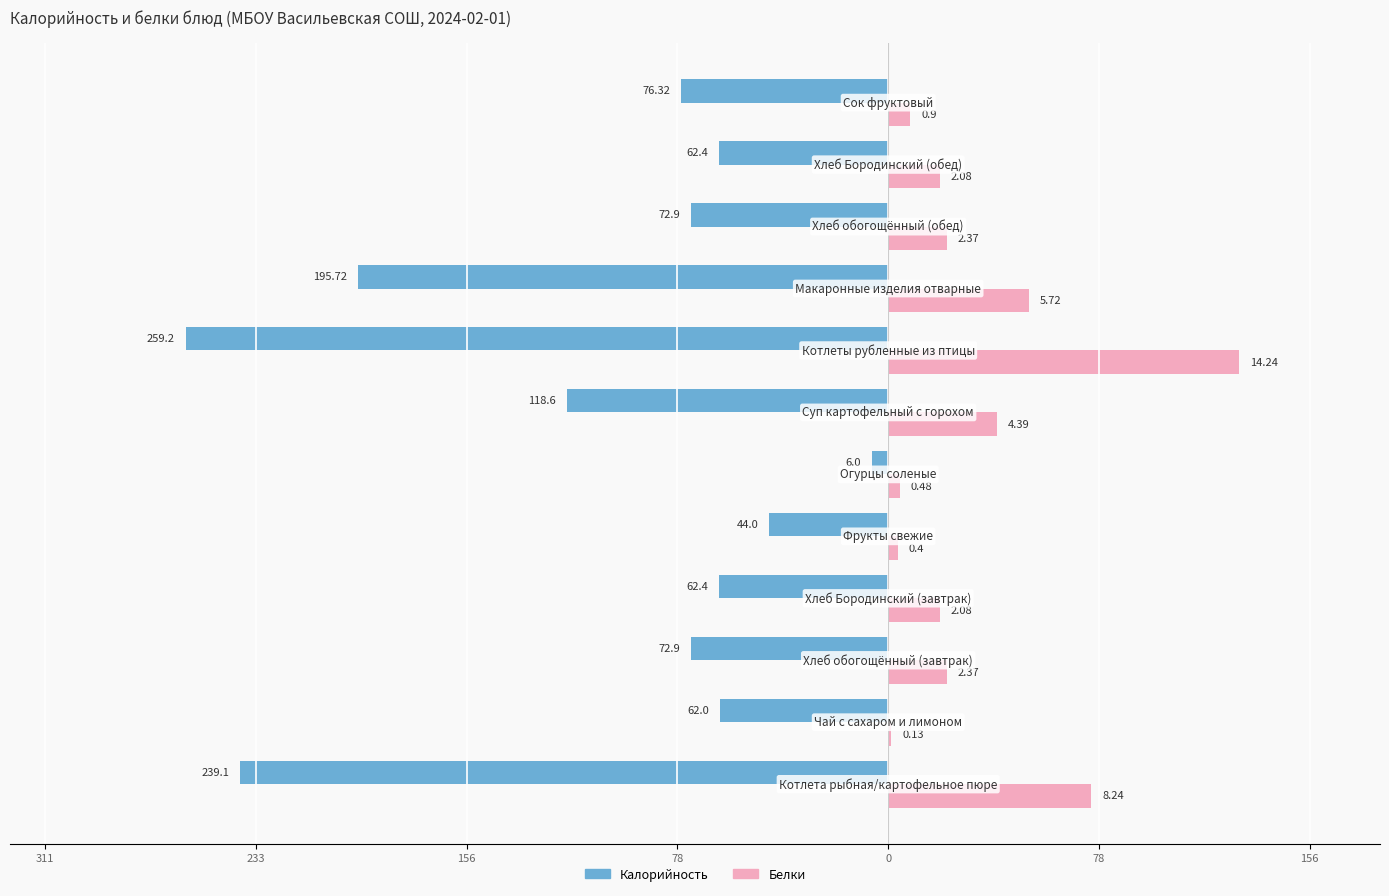

What are all the series names shown in the legend?

Калорийность, Белки